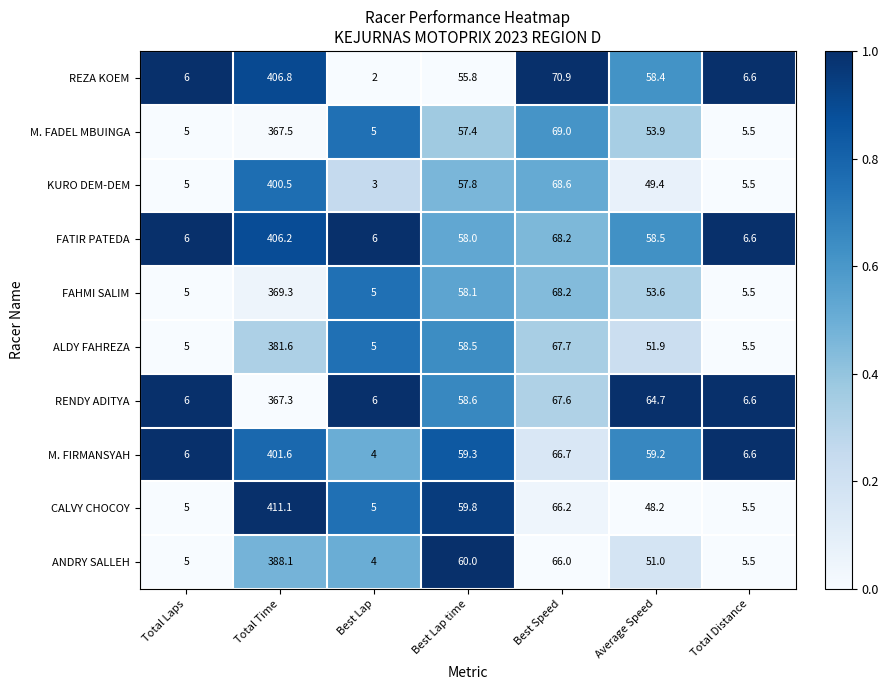

What is the spread (max minus min) of values at Best Lap time?

4.2